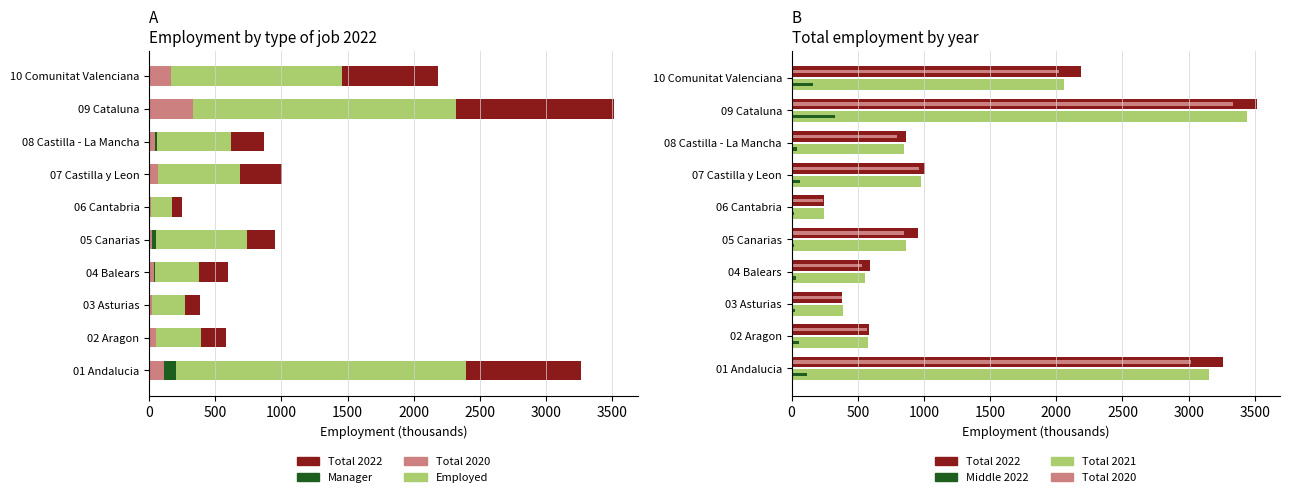

Which series has the largest range (max minus min)?

Total_2022